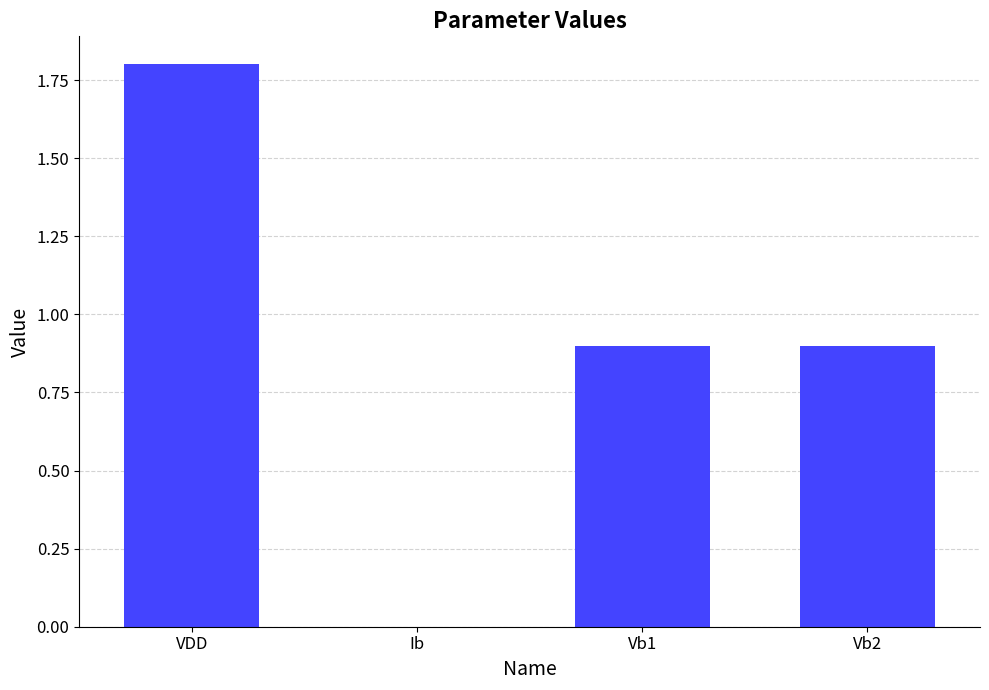

True or false: the data shows 0.9 at Vb1.

True